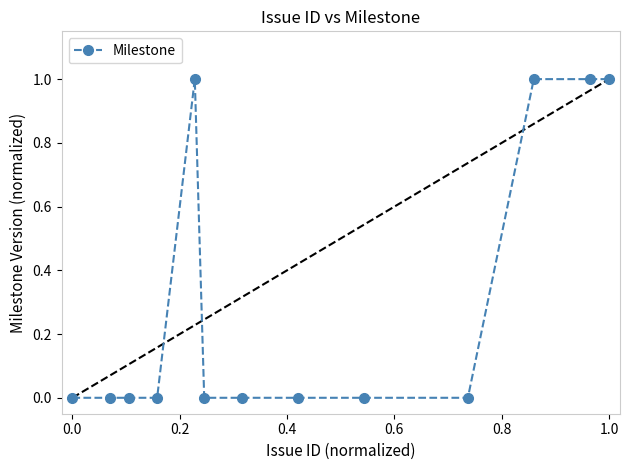

How many values are between 0 and 1?

13